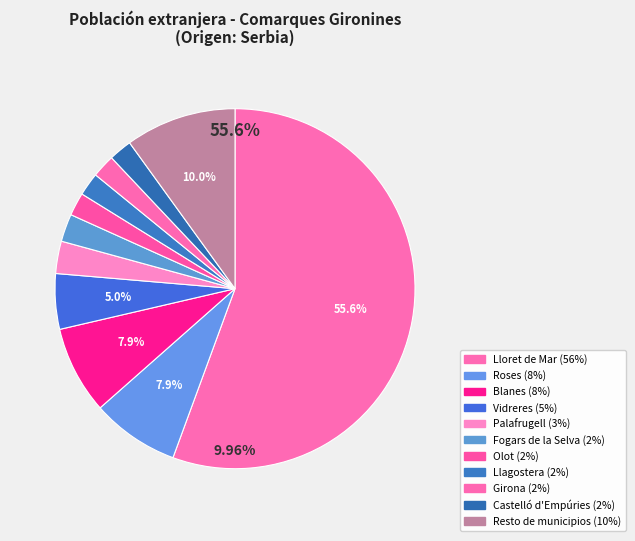

What percentage is the Palafrugell slice, to the nearest percent?

3%